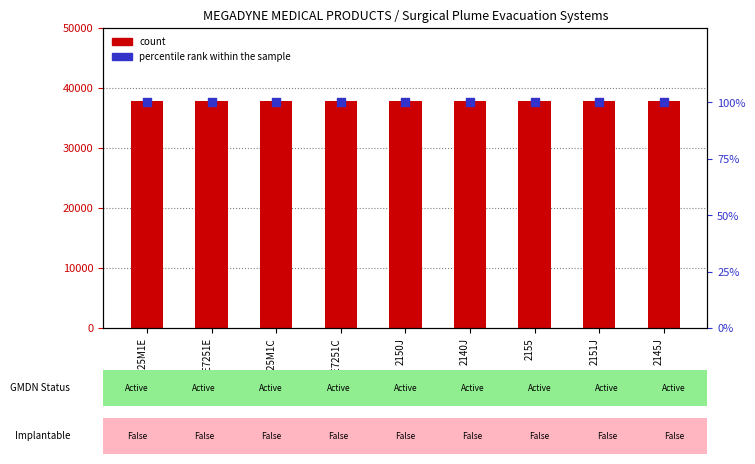

Which series reaches the minimum Y coordinate?

percentile rank within the sample